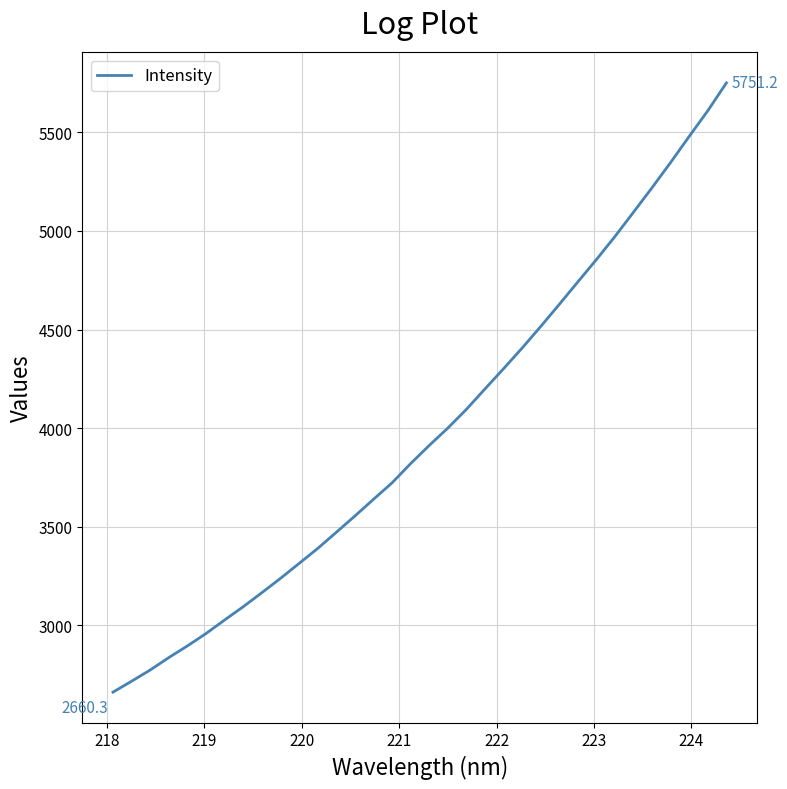

What is the greatest value displayed?

5751.2